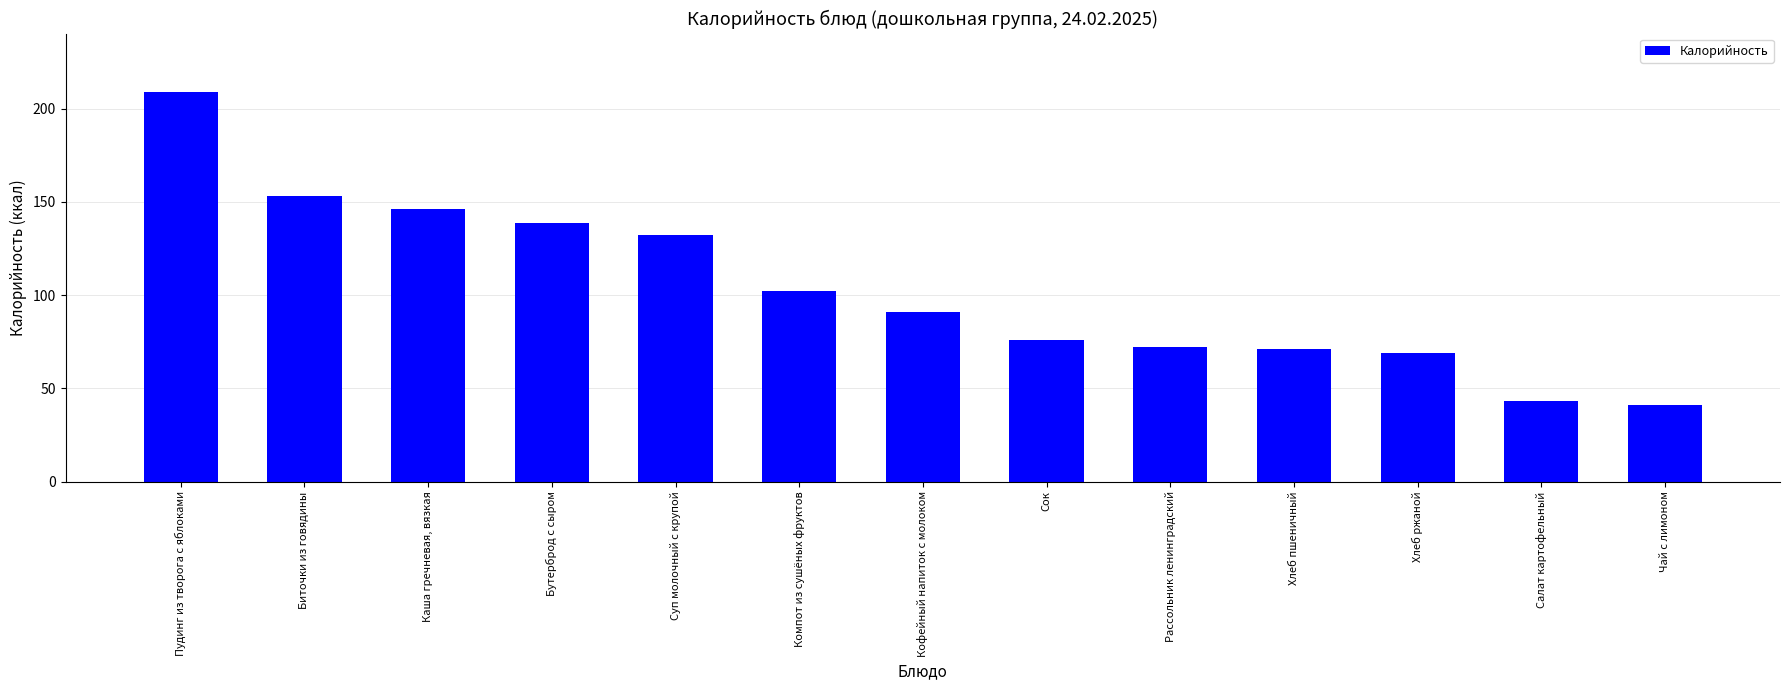

Rank the categories by value from highest to lowest.

Пудинг из творога с яблоками, Биточки из говядины, Каша гречневая, вязкая, Бутерброд с сыром, Суп молочный с крупой, Компот из сушёных фруктов, Кофейный напиток с молоком, Сок, Рассольник ленинградский, Хлеб пшеничный, Хлеб ржаной, Салат картофельный, Чай с лимоном